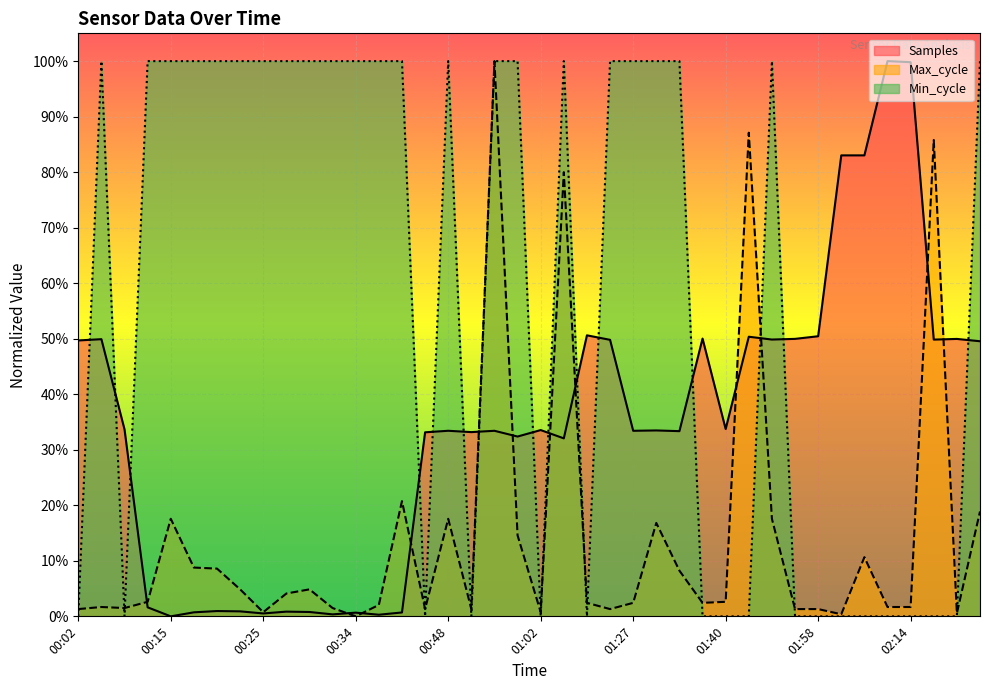

How many positive values does the Samples series have?

39